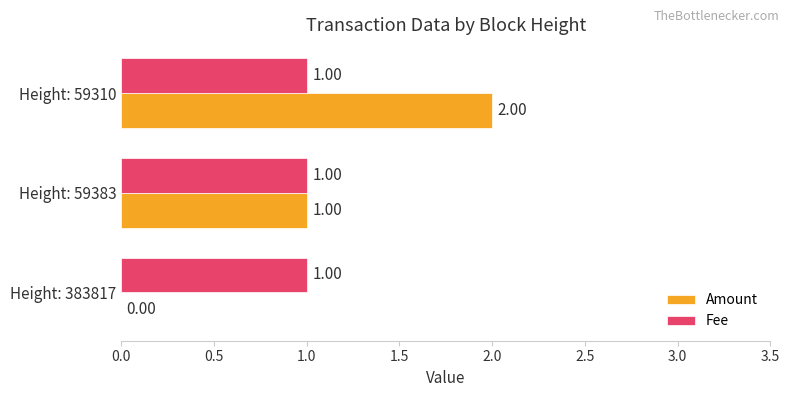

What is the sum of all Amount values?

3